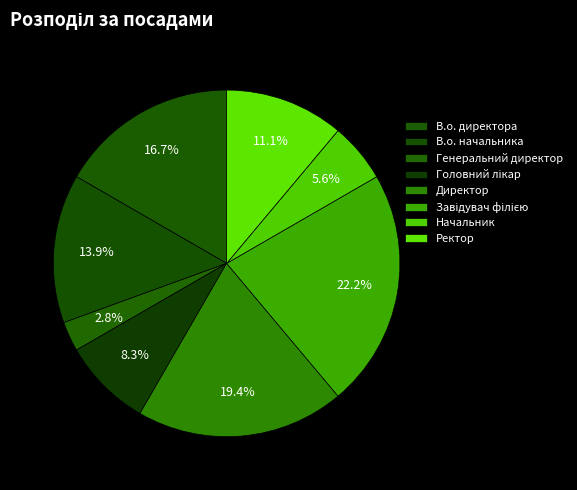

Combined, what portion of the pie is Ректор and В.о. начальника?

25.0%